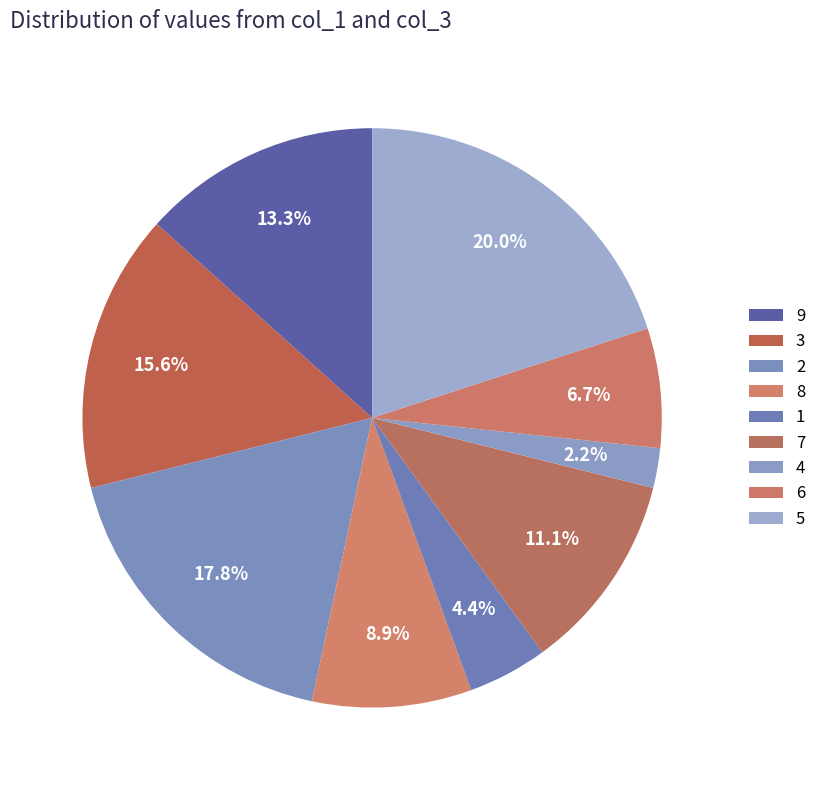

Approximately how many times larger is the value at 3 compared to 9?

1.2